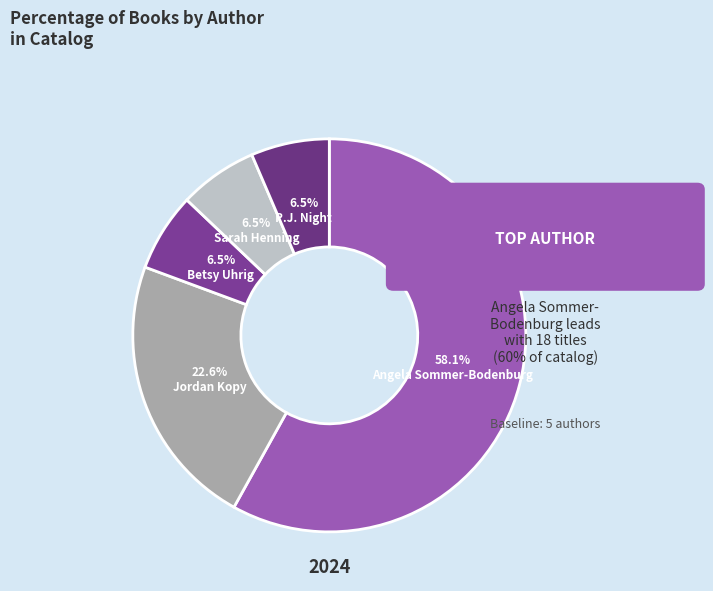

What is the largest slice in the pie chart?

Angela Sommer-Bodenburg